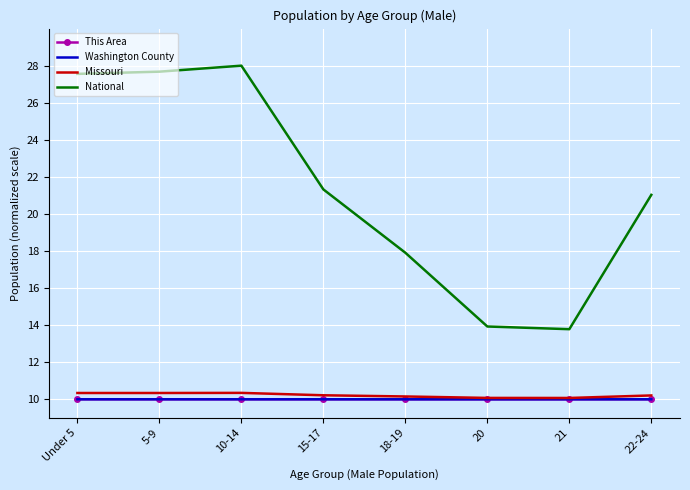

Between 10-14 and 15-17, which series saw the biggest shift?

National